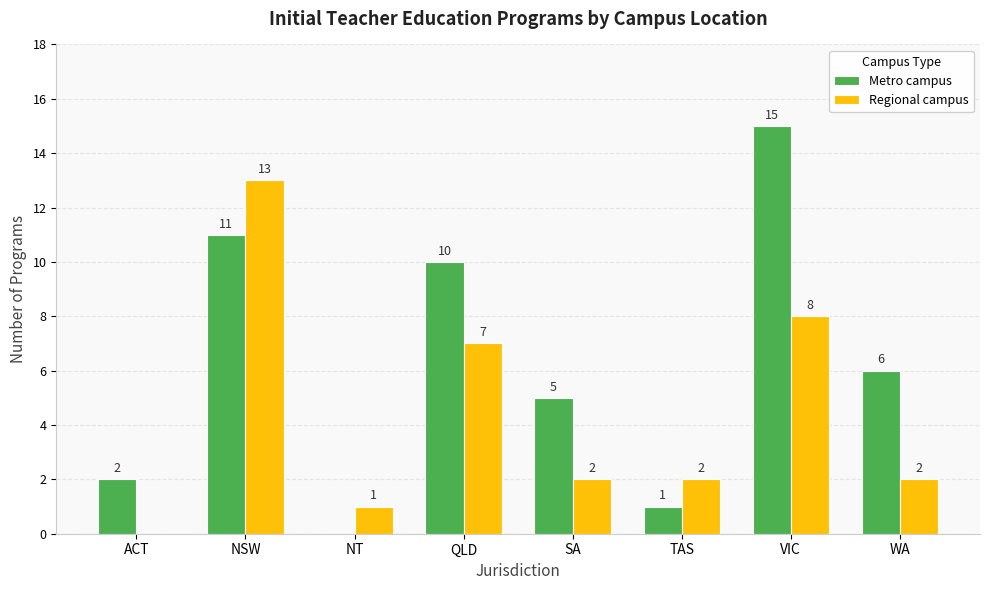

Which series changed the most between NSW and QLD?

Regional campus